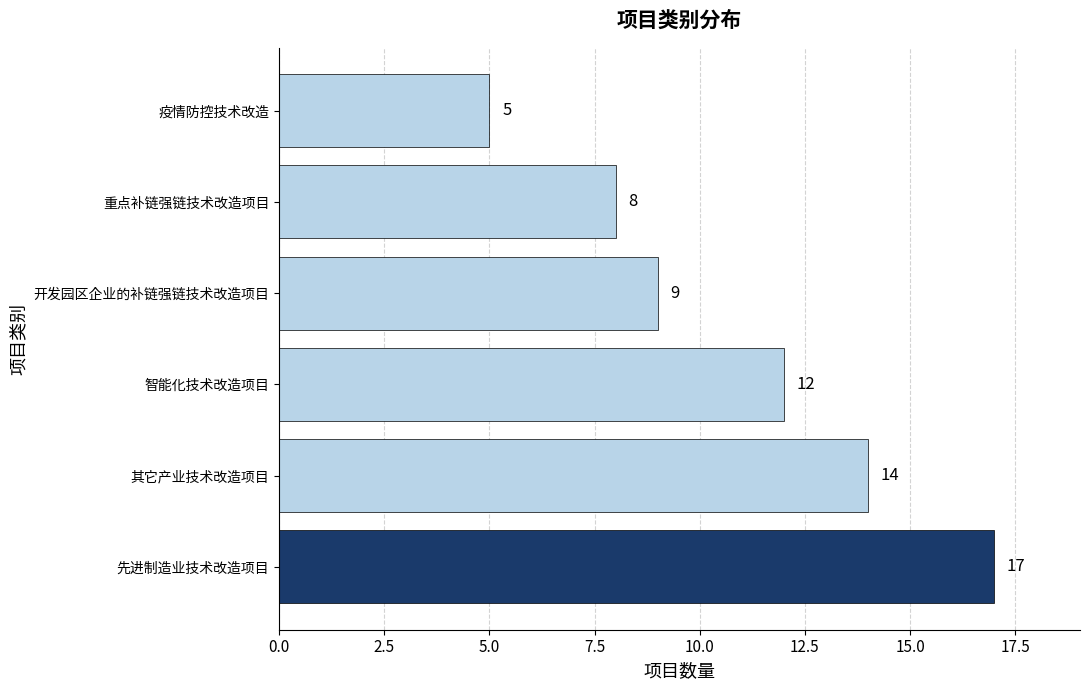

How many categories are shown in the chart?

6